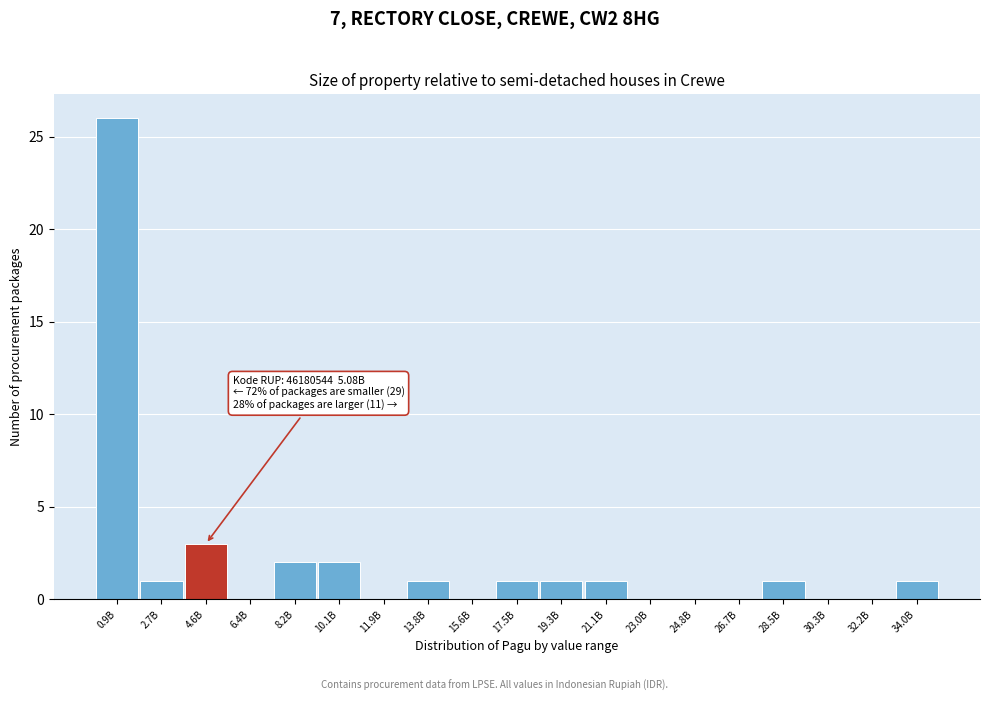

Reading left to right, transcribe all the data shown in this chart.

0.9B=26	2.7B=1	4.6B=3	6.4B=0	8.2B=2	10.1B=2	11.9B=0	13.8B=1	15.6B=0	17.5B=1	19.3B=1	21.1B=1	23.0B=0	24.8B=0	26.7B=0	28.5B=1	30.3B=0	32.2B=0	34.0B=1